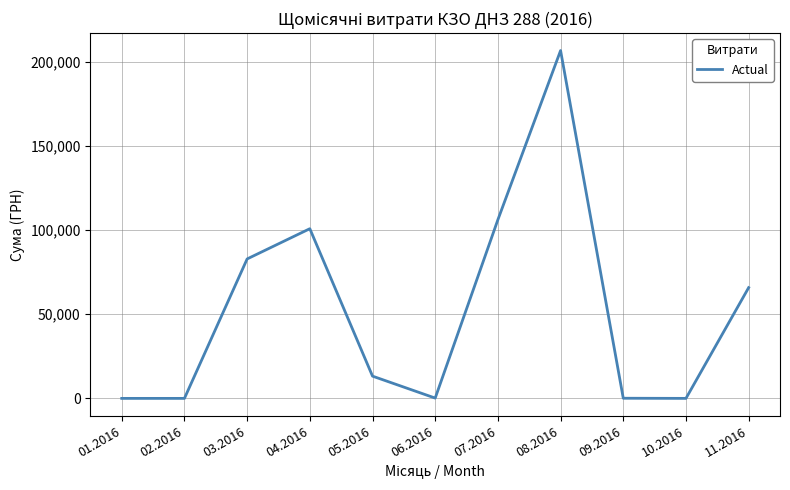

How many categories are shown in the chart?

11